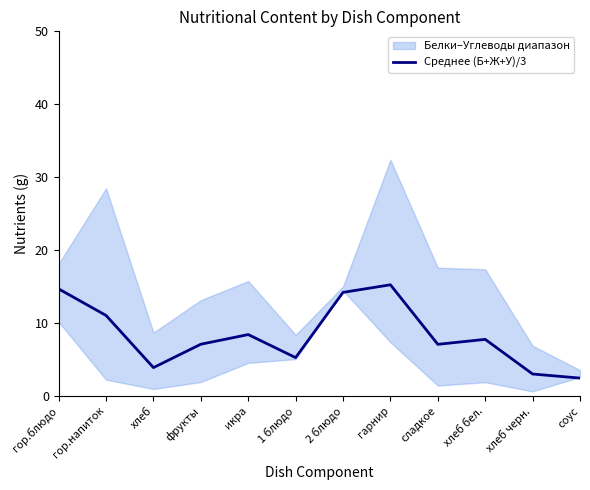

What is the sum of all values?

100.0